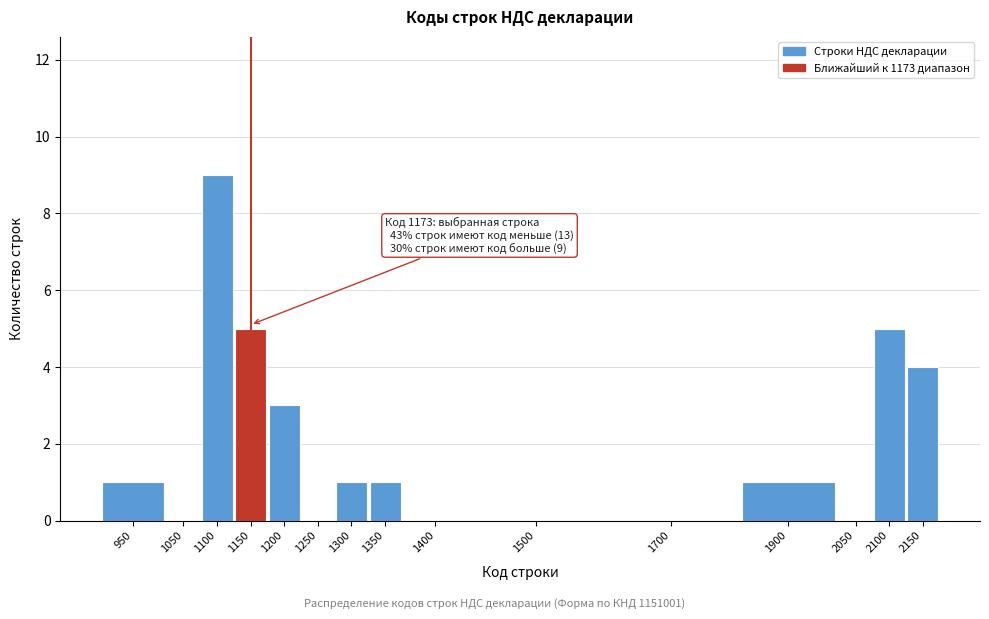

Reading left to right, extract all data points from this chart.

950=1	1050=0	1100=9	1150=5	1200=3	1250=0	1300=1	1350=1	1400=0	1500=0	1700=0	1900=1	2050=0	2100=5	2150=4